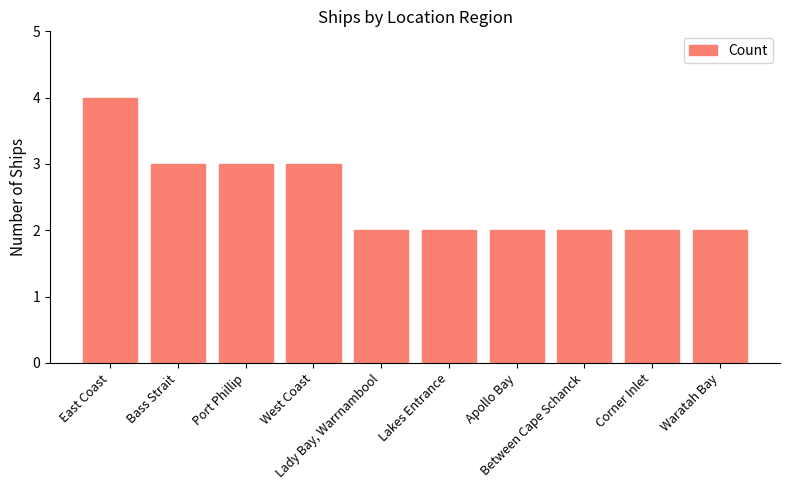

What is the greatest value displayed?

4